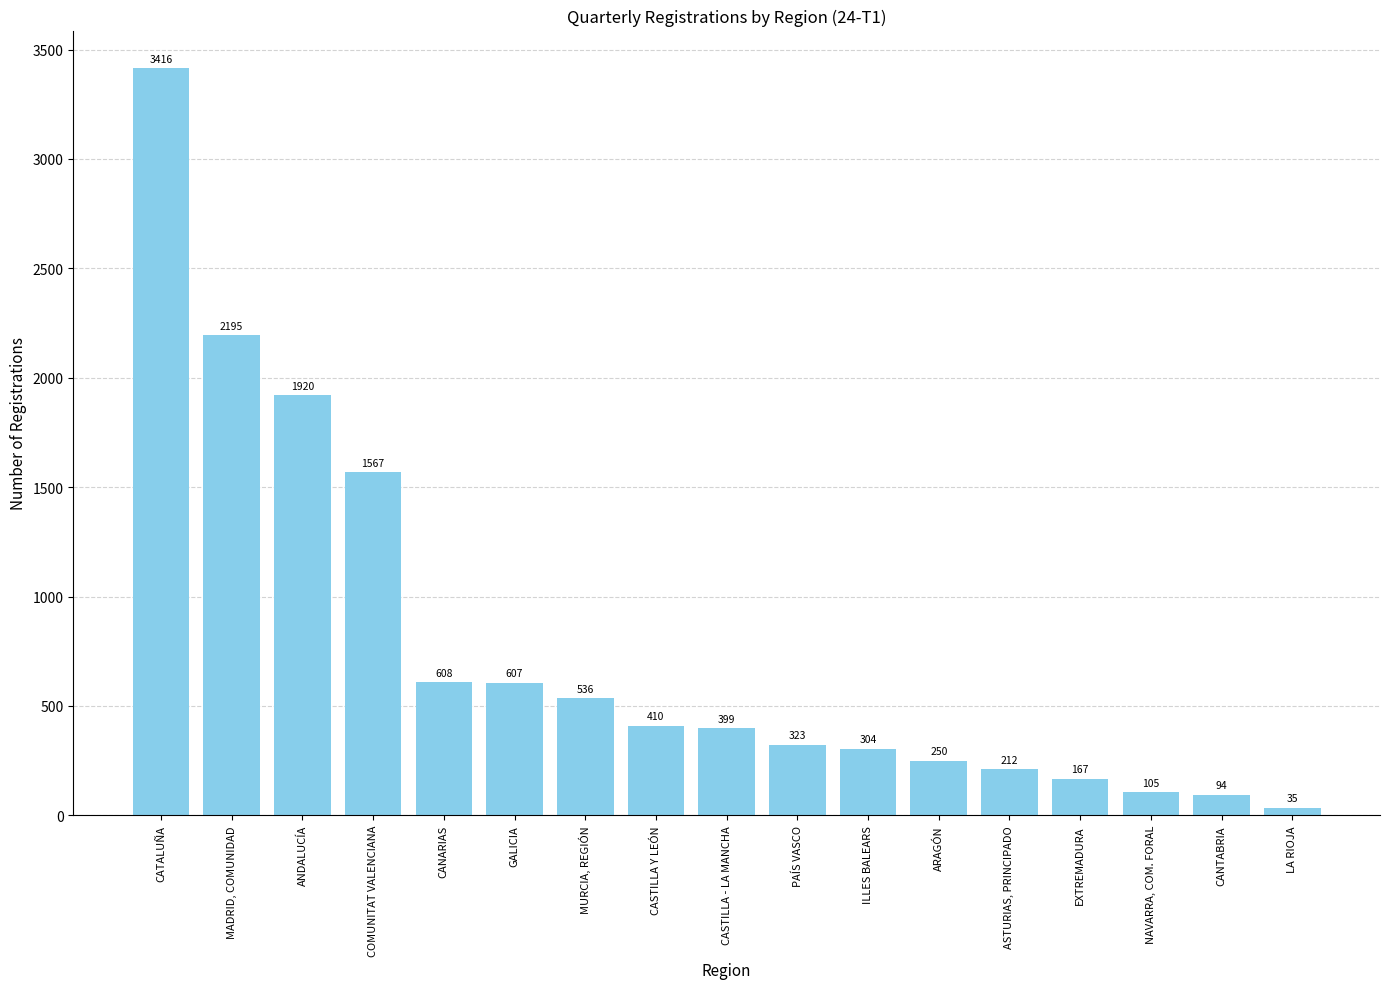

What is the ratio of the value at EXTREMADURA to the value at NAVARRA, COM. FORAL?

1.6